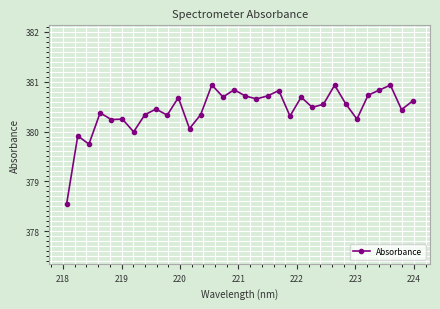

What is the value of the 31st point from the left?

380.4